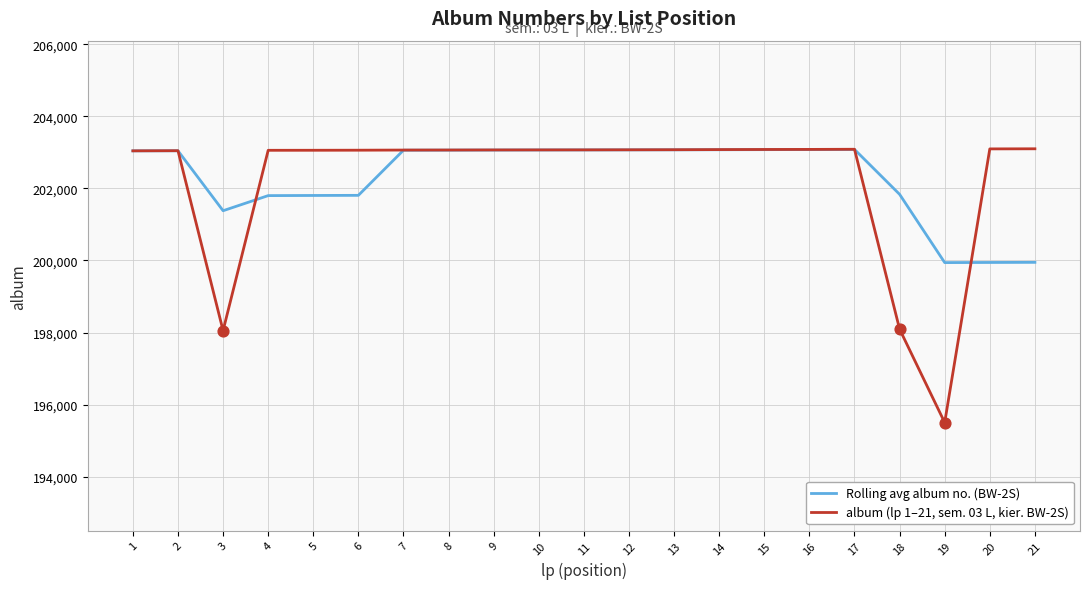

What are all the series names shown in the legend?

Rolling avg album no. (BW-2S), album (lp 1–21, sem. 03 L, kier. BW-2S)